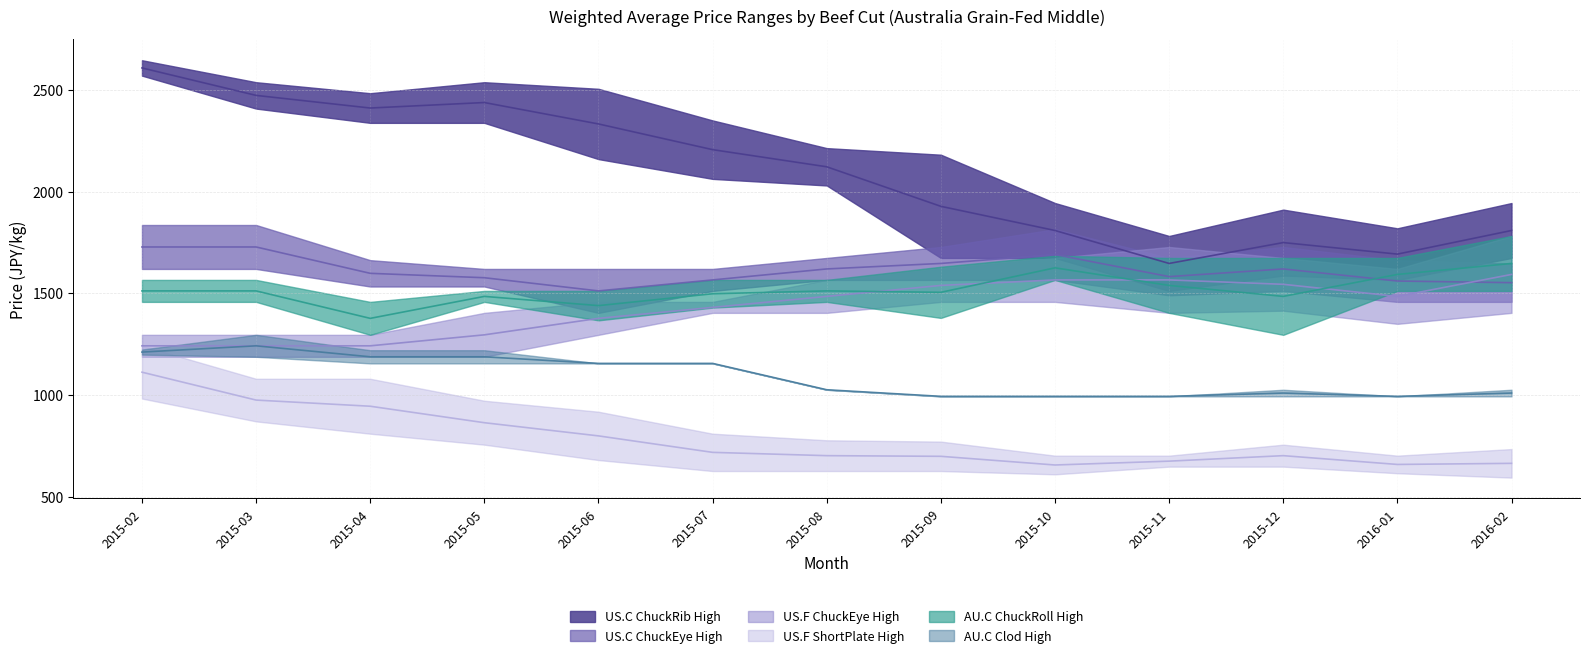

List the labels in order of US.F ShortPlate High value, smallest first.

2015-10, 2016-01, 2016-02, 2015-11, 2015-09, 2015-08, 2015-12, 2015-07, 2015-06, 2015-05, 2015-04, 2015-03, 2015-02